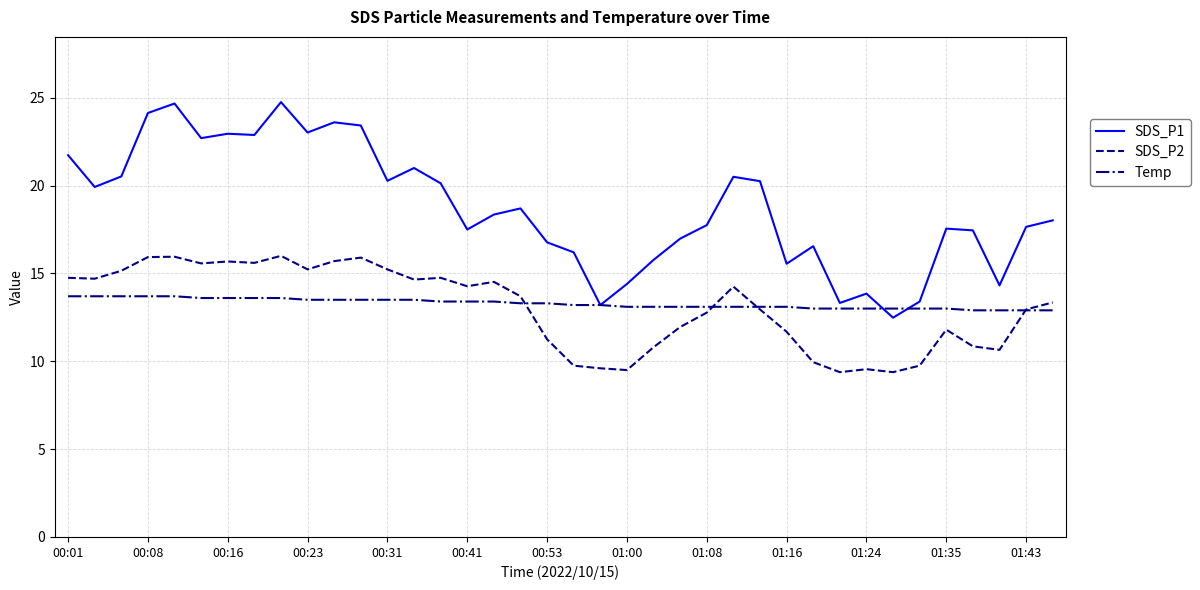

What is the maximum value for SDS_P1?

24.8